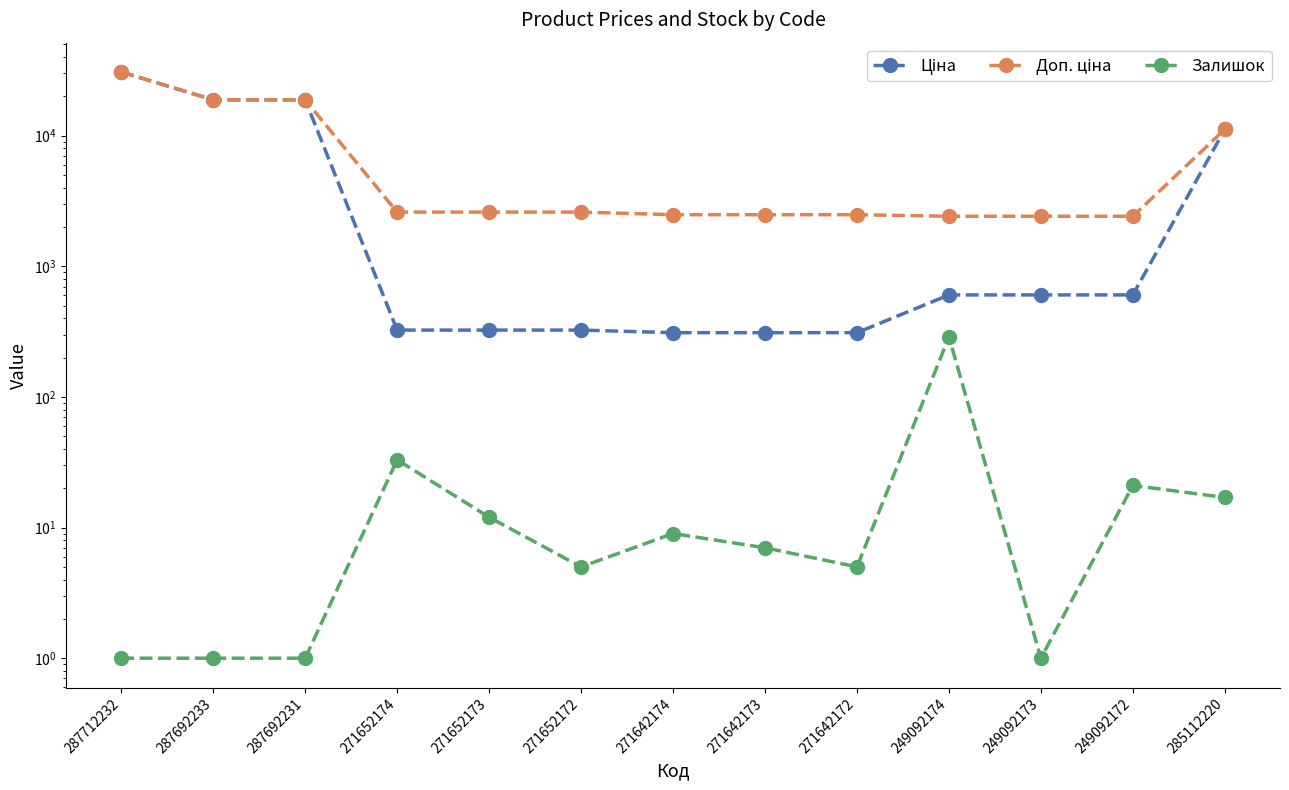

Rank the series at 271652174 from lowest to highest value.

Залишок, Ціна, Доп. ціна